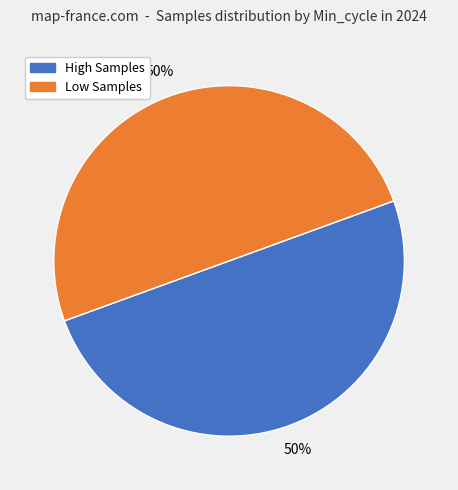

To the nearest percent, what is the average slice percentage?

50%